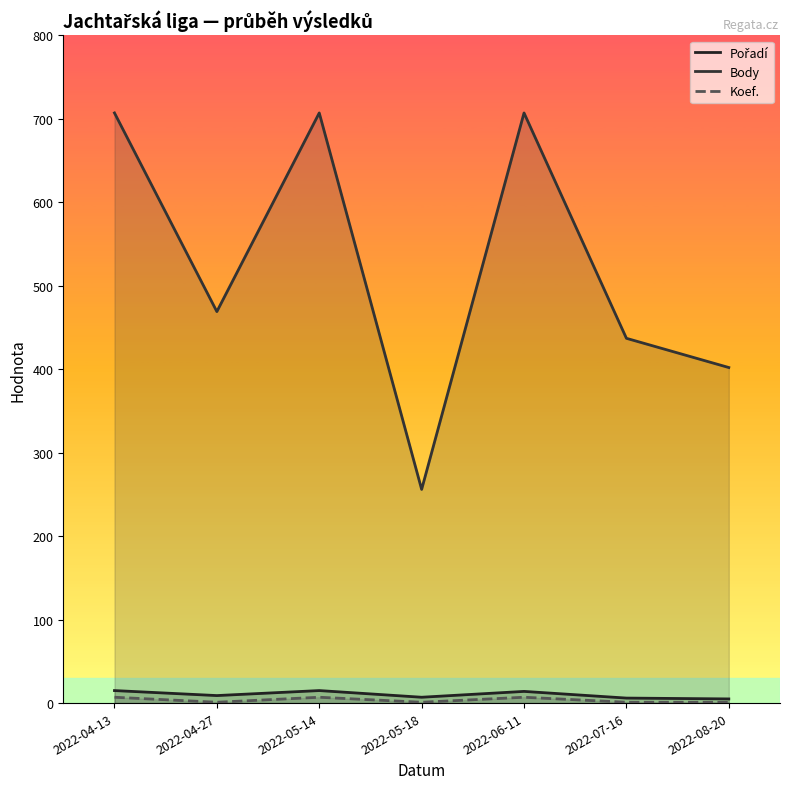

How many interior local valleys does the Koef. series have?

2